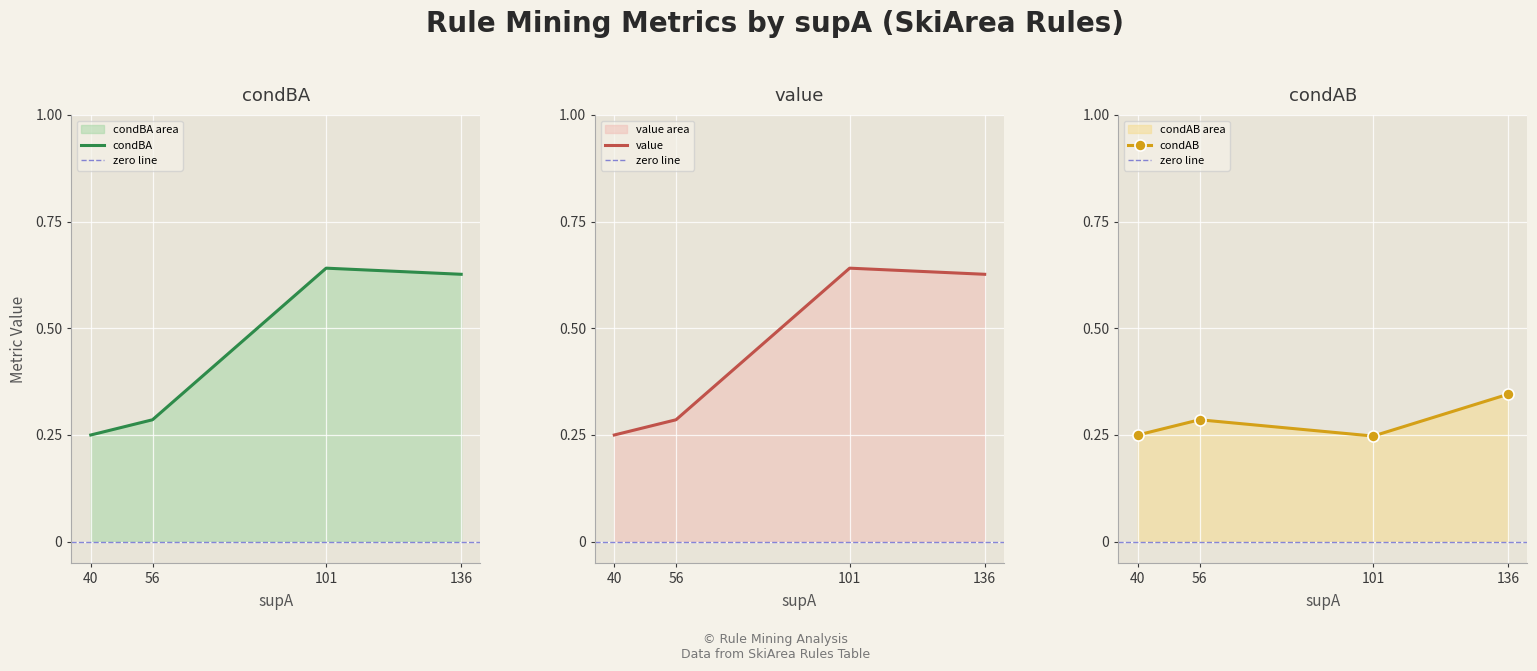

The condAB series shows 0.5 at 56. True or false?

False